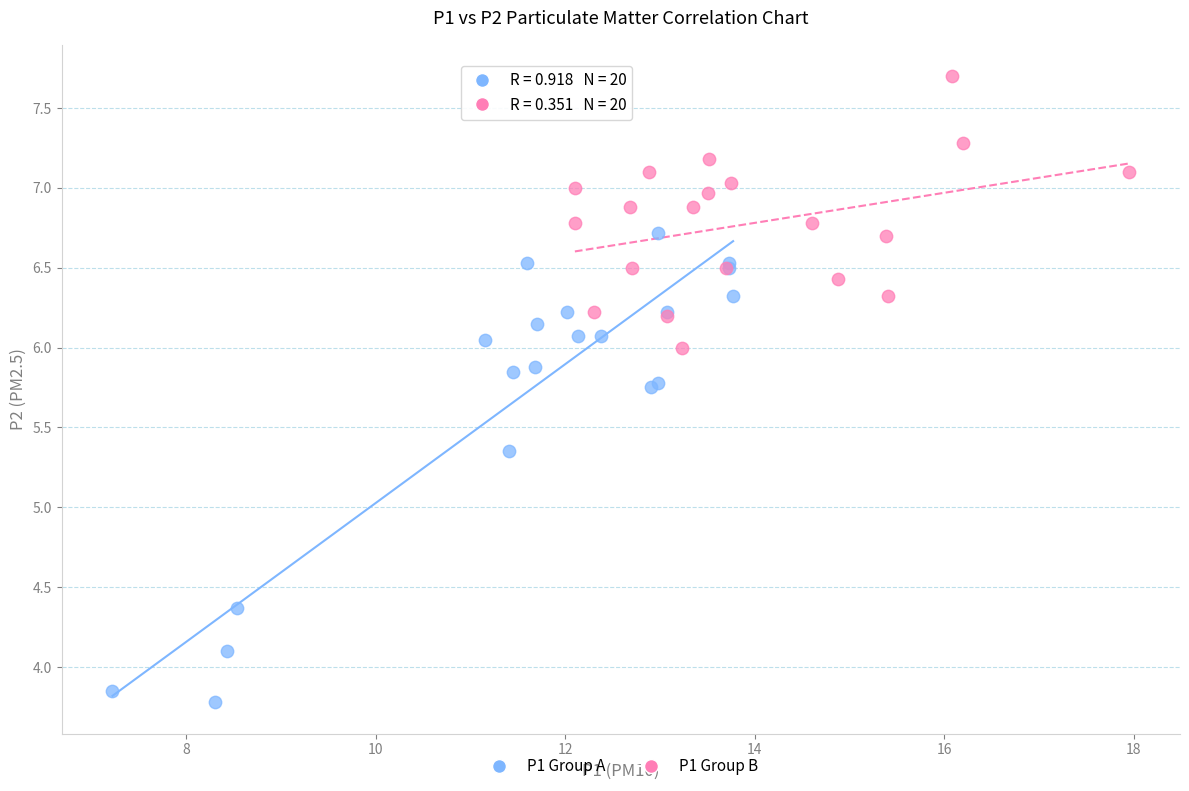

Which series contains the highest Y value?

P1 Group B